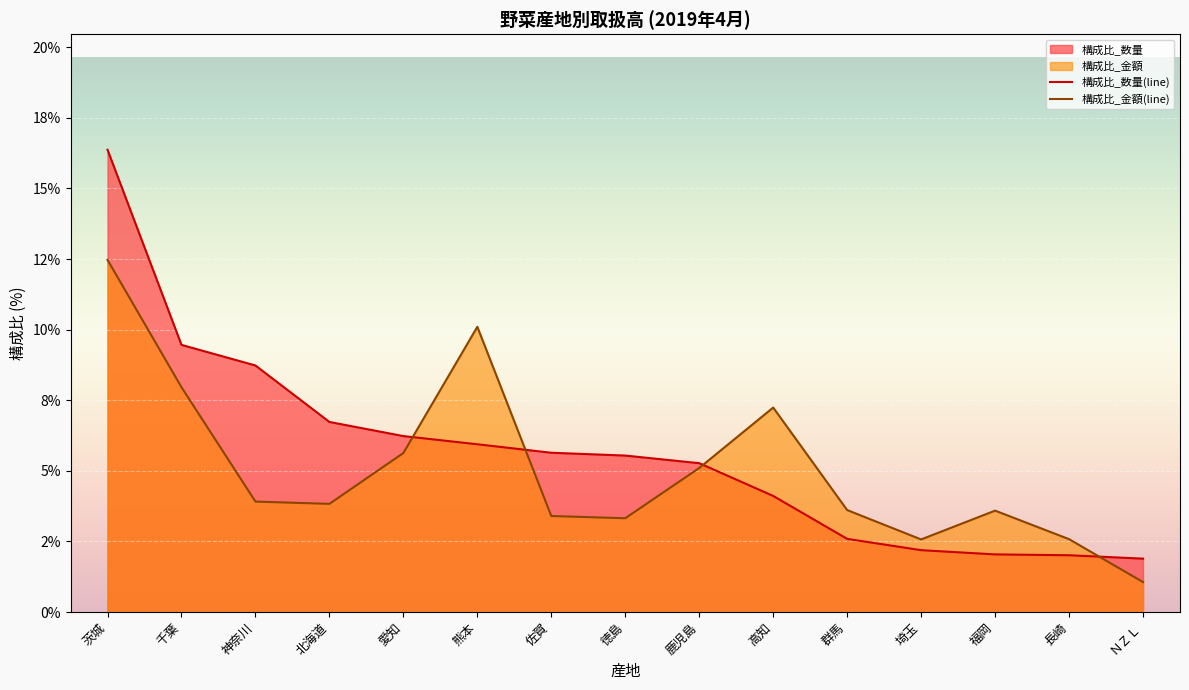

What is the approximate value of 構成比_数量(line) at 熊本?

5.9